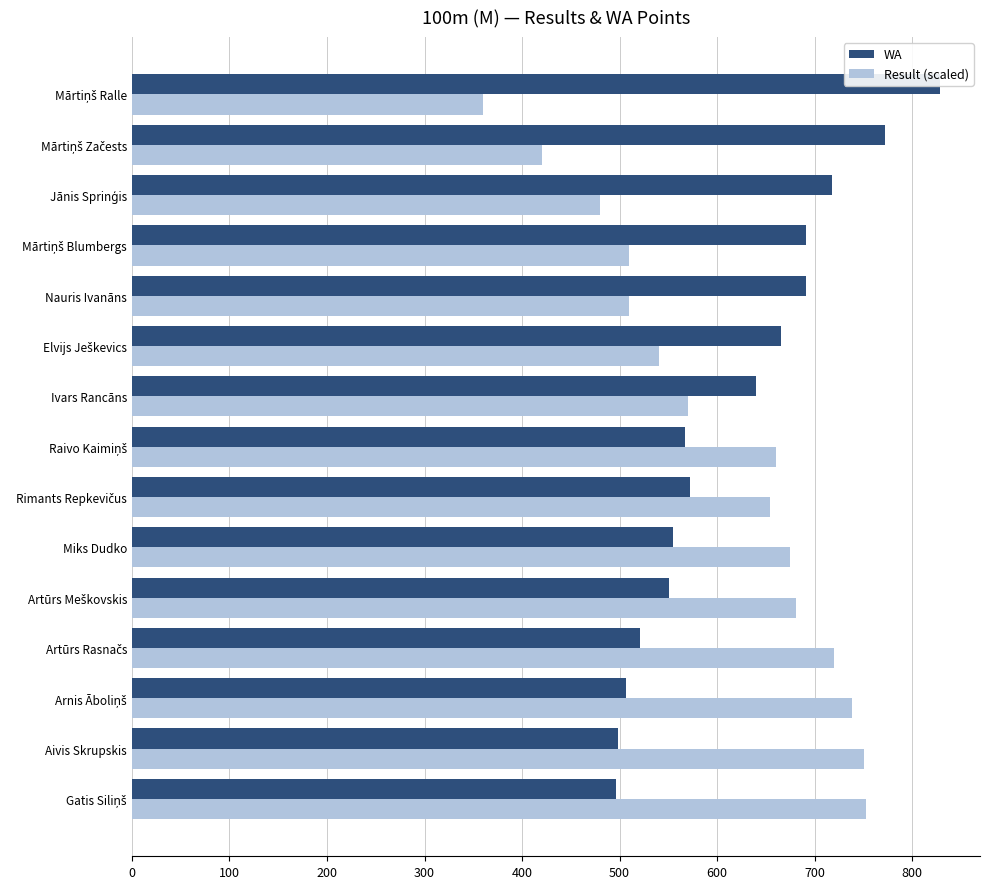

How many values in the WA series exceed 572?

7